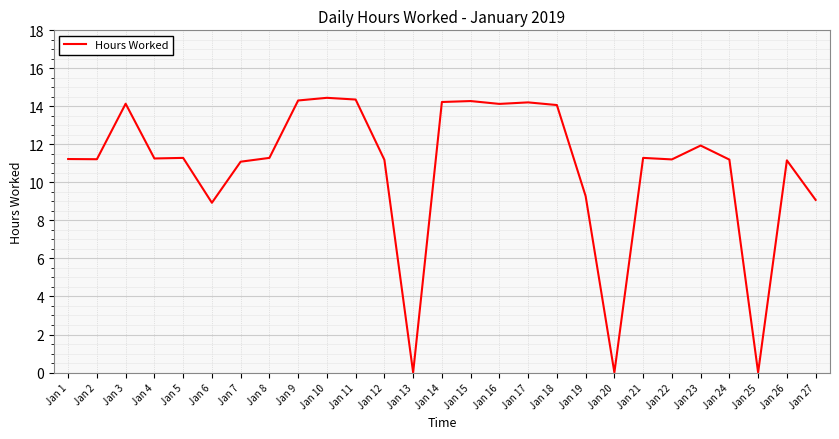

What value does the data have at Jan 17?

14.2